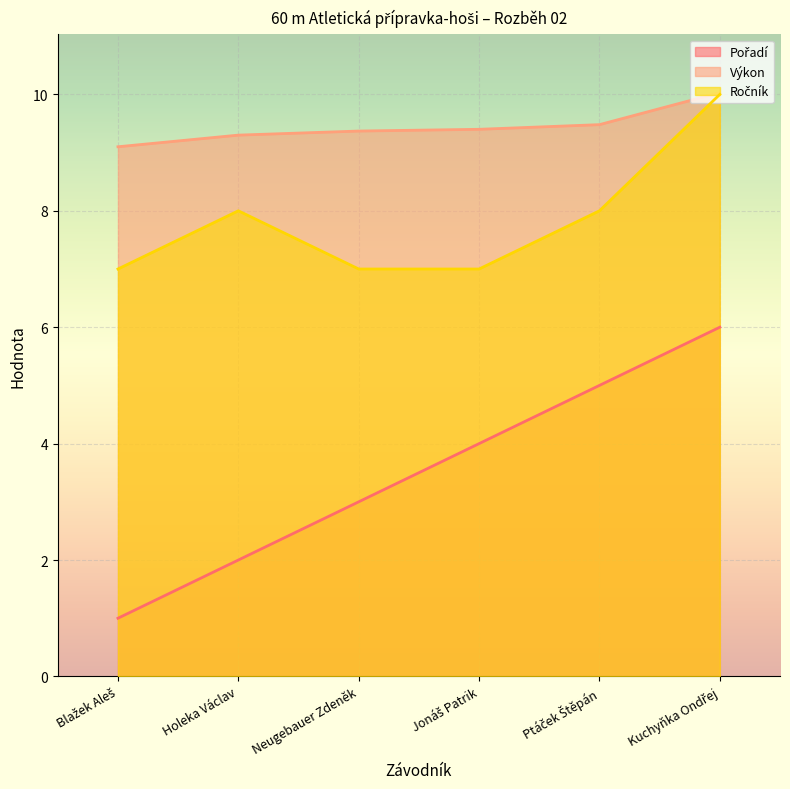

True or false: Pořadí and Výkon intersect in this chart.

False